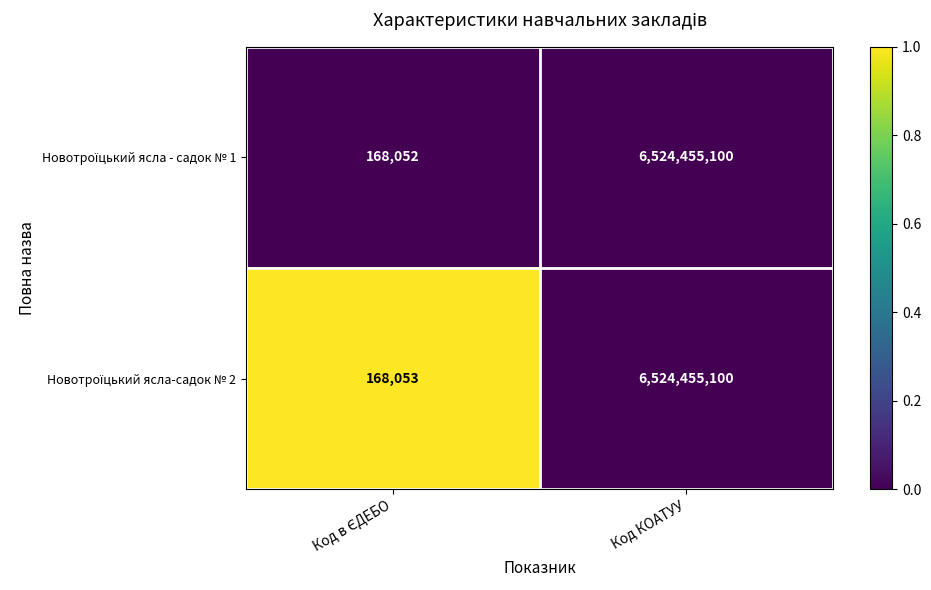

At which category does the chart reach its peak across all series?

Код КОАТУУ